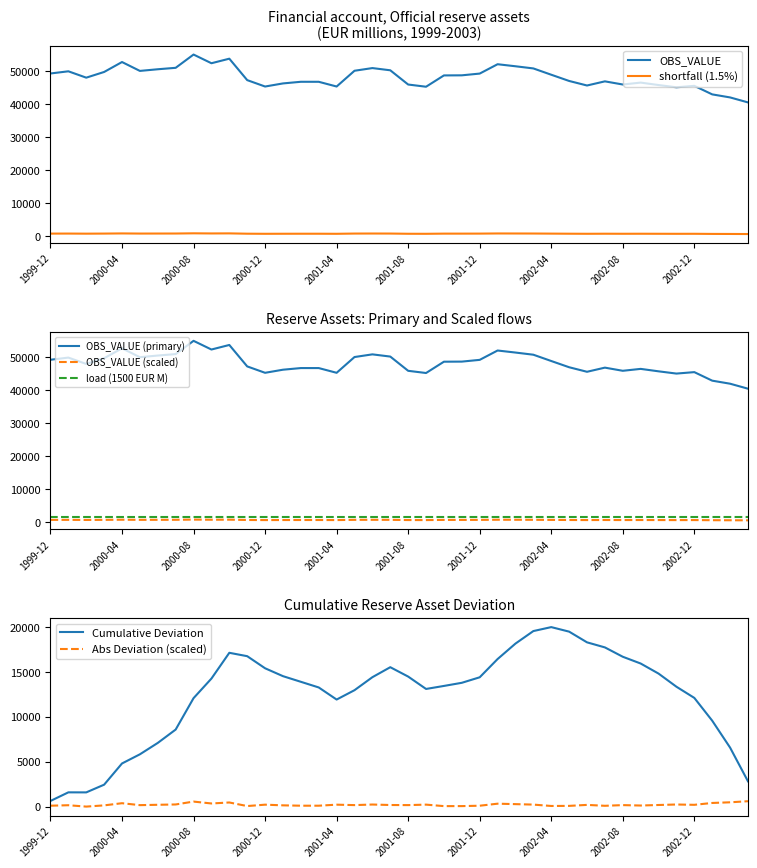

What is the difference between the second highest and second lowest values?

11738.4